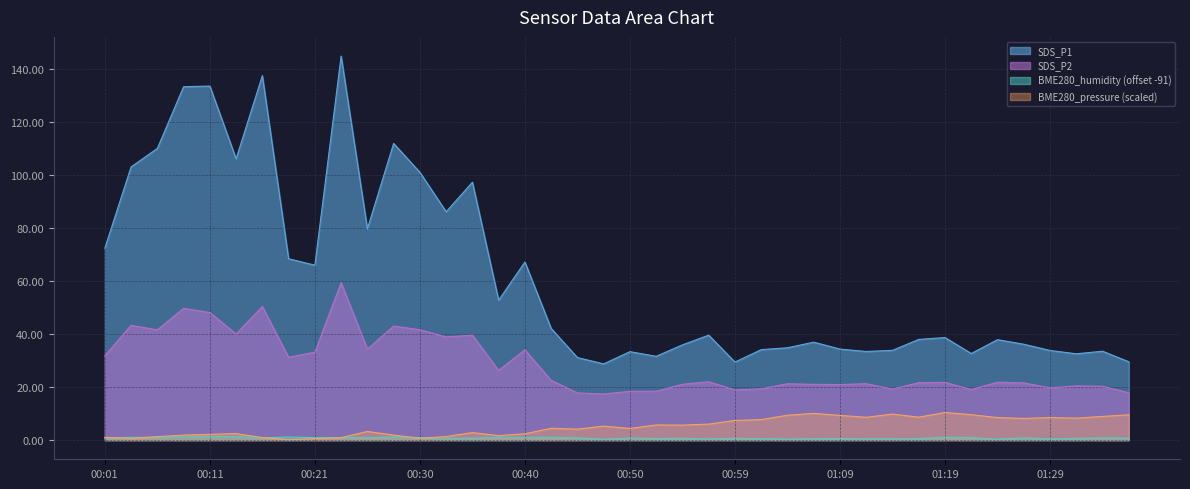

True or false: BME280_pressure and SDS_P1 intersect in this chart.

False